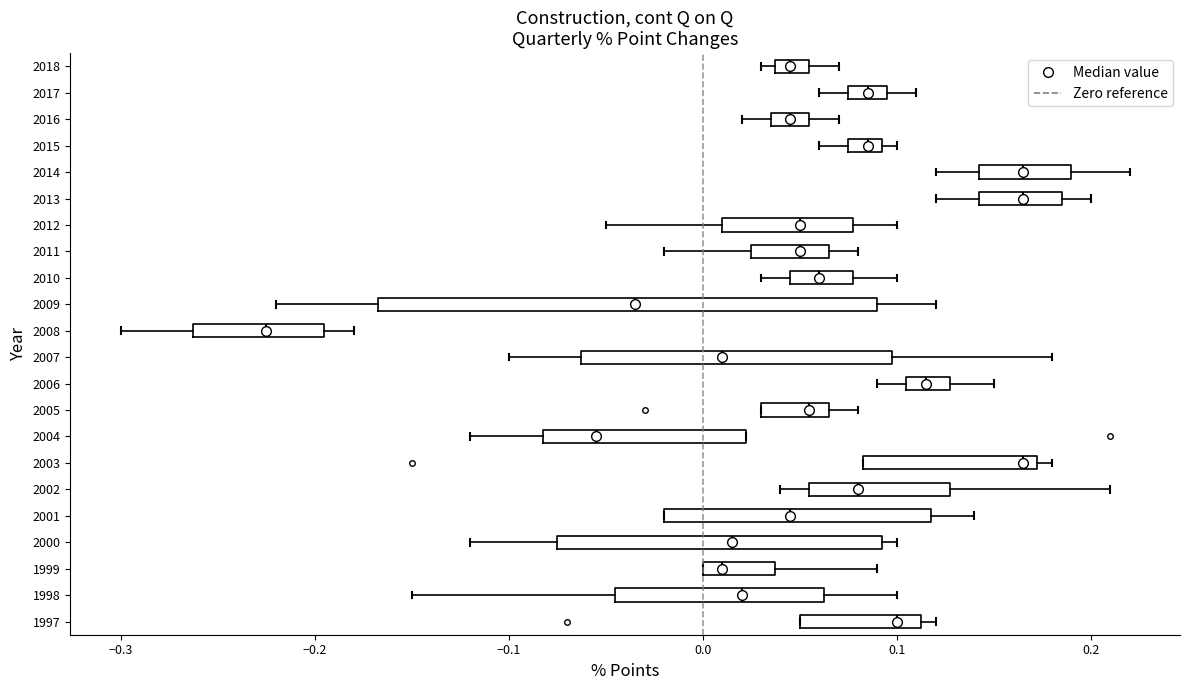

Reading bottom to top, read every box against the x-axis: the position of its median line, the range the box covers, and the ends of its whiskers. The values are not printed on the chart, so give them approximately, as read against the axis.

1997: median 0.10, box 0.05 to 0.11, whiskers 0.05 to 0.12
1998: median 0.02, box -0.04 to 0.06, whiskers -0.15 to 0.10
1999: median 0.01, box 0.00 to 0.04, whiskers 0.00 to 0.09
2000: median 0.02, box -0.07 to 0.09, whiskers -0.12 to 0.10
2001: median 0.05, box -0.02 to 0.12, whiskers -0.02 to 0.14
2002: median 0.08, box 0.06 to 0.13, whiskers 0.04 to 0.21
2003: median 0.17 (just left of the box's right edge), box 0.08 to 0.17, whiskers 0.08 to 0.18
2004: median -0.05, box -0.08 to 0.02, whiskers -0.12 to 0.02
2005: median 0.06, box 0.03 to 0.07, whiskers 0.03 to 0.08
2006: median 0.12, box 0.11 to 0.13, whiskers 0.09 to 0.15
2007: median 0.01, box -0.06 to 0.10, whiskers -0.10 to 0.18
2008: median -0.22, box -0.26 to -0.19, whiskers -0.30 to -0.18
2009: median -0.03, box -0.17 to 0.09, whiskers -0.22 to 0.12
2010: median 0.06, box 0.05 to 0.08, whiskers 0.03 to 0.10
2011: median 0.05, box 0.03 to 0.07, whiskers -0.02 to 0.08
2012: median 0.05, box 0.01 to 0.08, whiskers -0.05 to 0.10
2013: median 0.17, box 0.14 to 0.19, whiskers 0.12 to 0.20
2014: median 0.17, box 0.14 to 0.19, whiskers 0.12 to 0.22
2015: median 0.09 (inside the box), box 0.08 to 0.09, whiskers 0.06 to 0.10
2016: median 0.05, box 0.04 to 0.06, whiskers 0.02 to 0.07
2017: median 0.09, box 0.08 to 0.10, whiskers 0.06 to 0.11
2018: median 0.05, box 0.04 to 0.06, whiskers 0.03 to 0.07